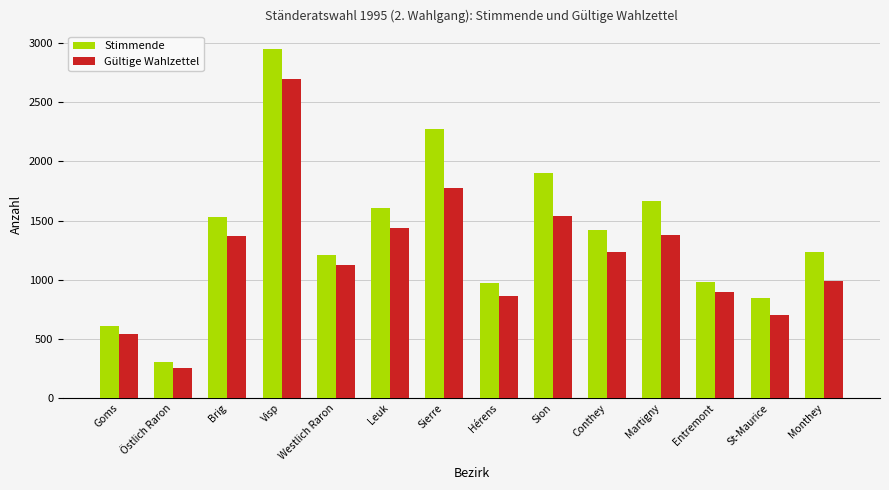

Is it true that Stimmende equals 970 at Hérens?

True